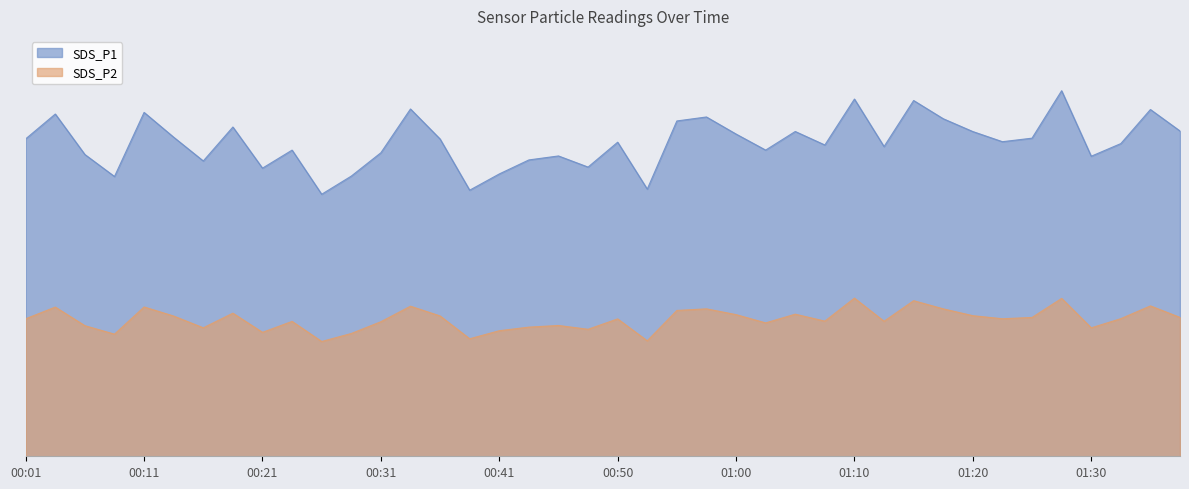

Which series has the widest spread of values?

SDS_P1